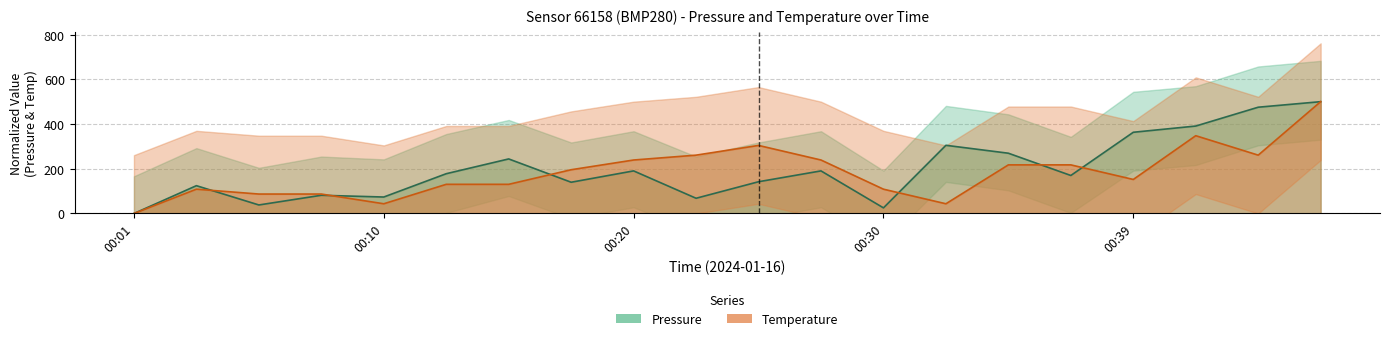

How many positive values does the temperature series have?

19